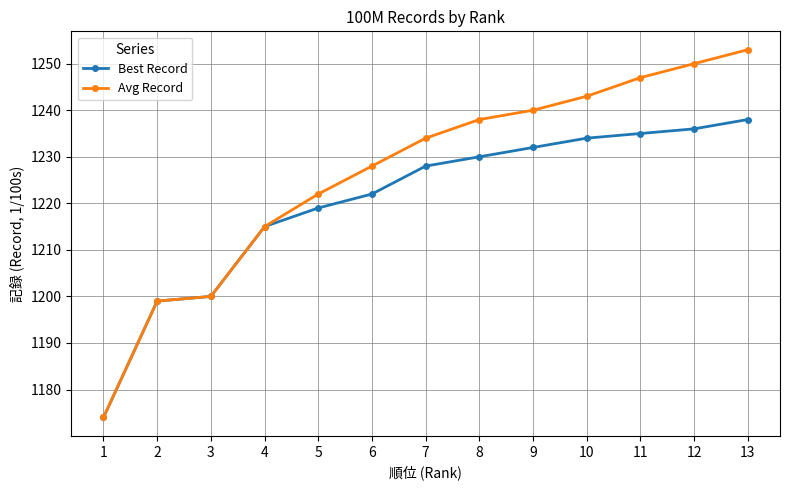

What is the value of the Avg Record point at the 1st from the left?

1174